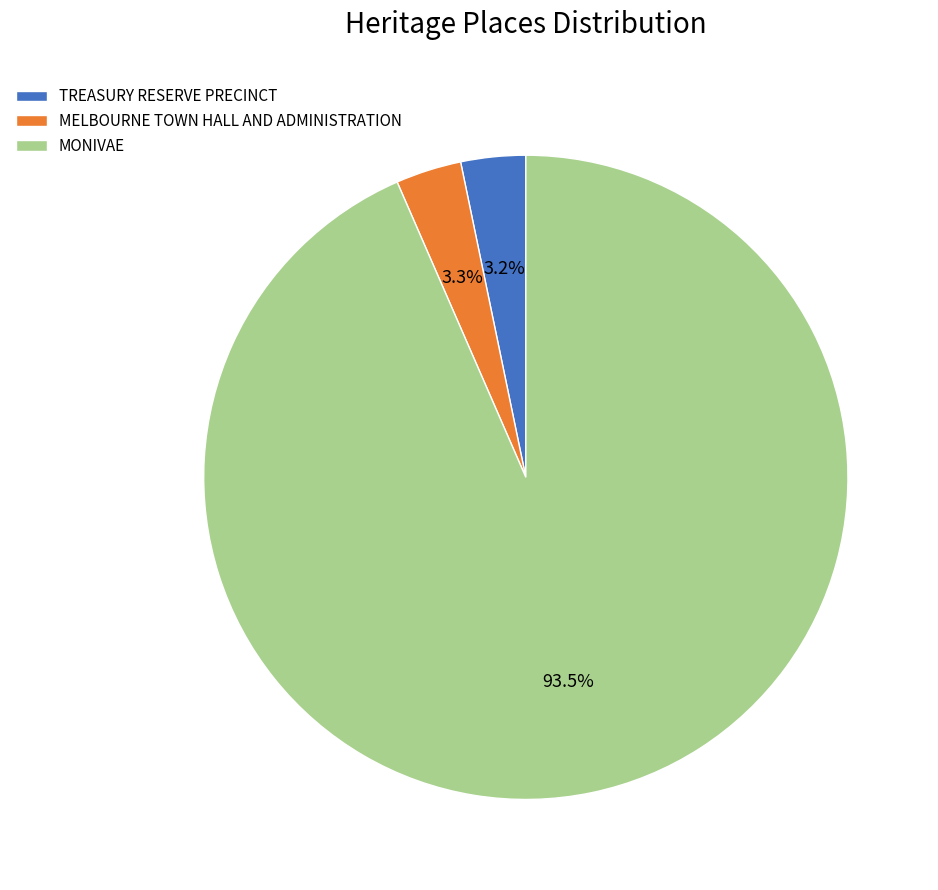

To the nearest percent, what portion does TREASURY RESERVE PRECINCT represent?

3%